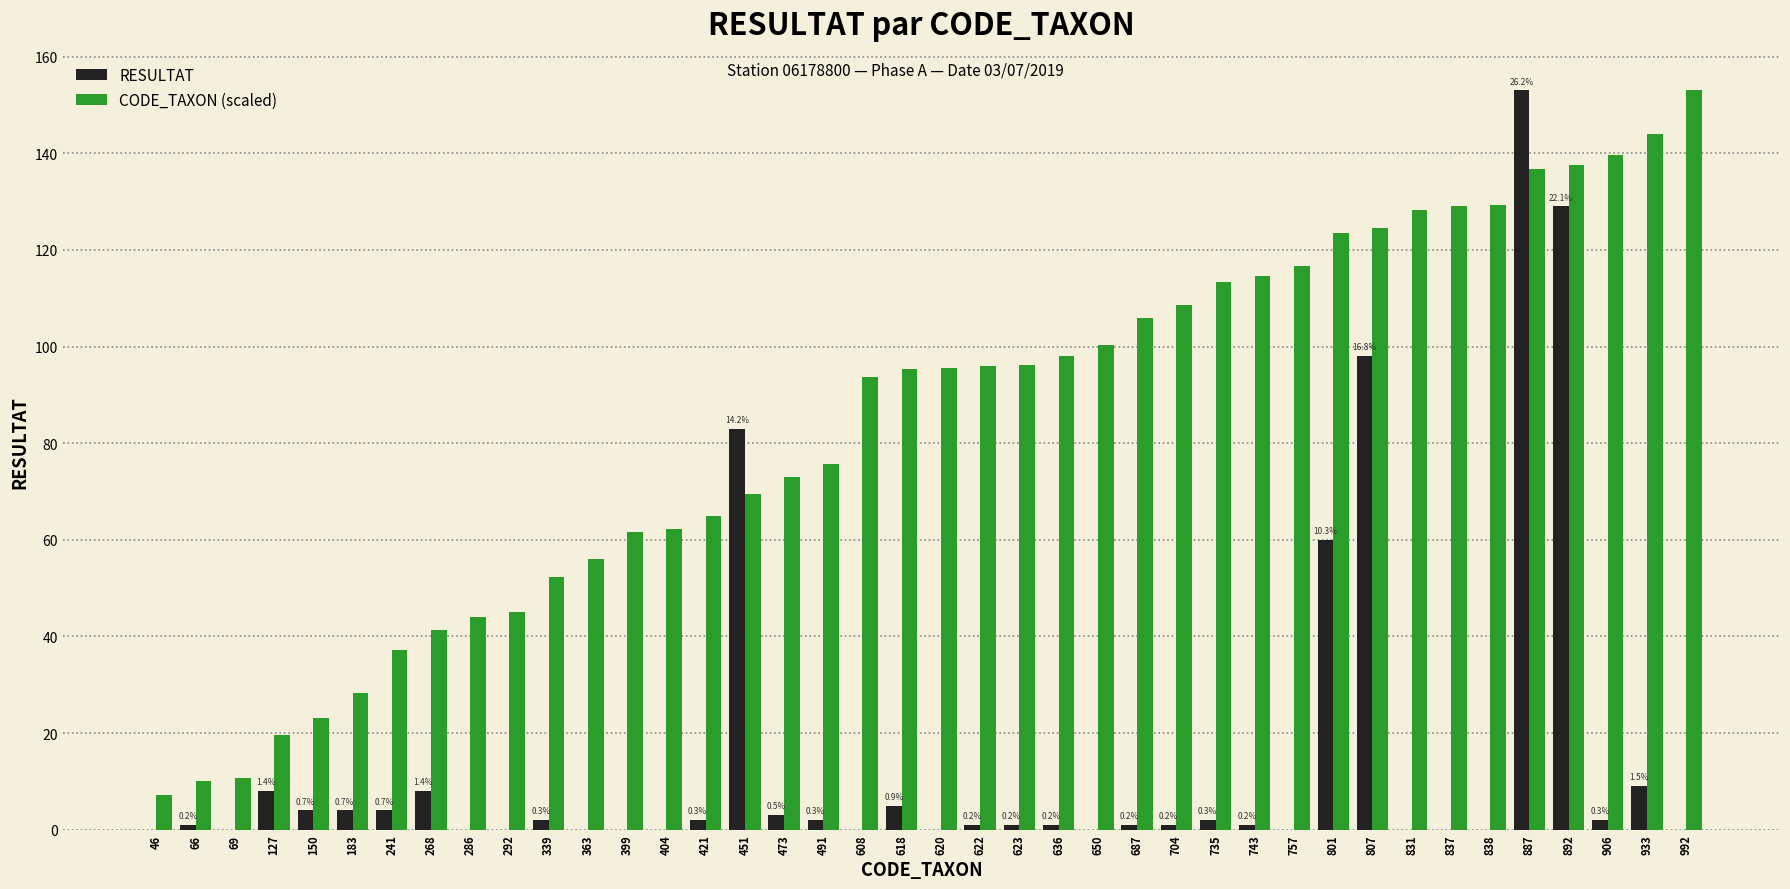

At which label is RESULTAT closest to 76?

451